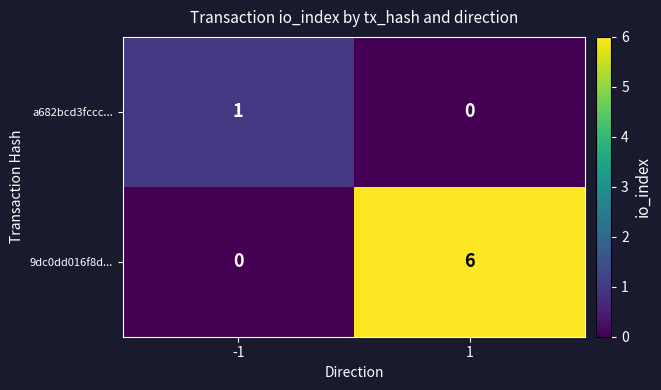

Is the value of a682bcd3fccc... at -1 greater than the value of 9dc0dd016f8d... at 1?

No